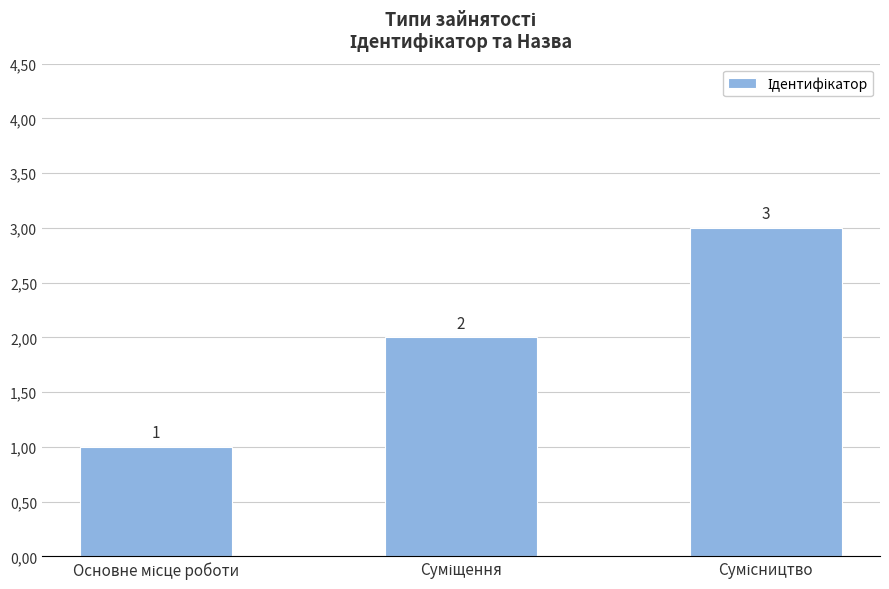

Approximately how many times larger is the value at Основне місце роботи compared to Суміщення?

0.5